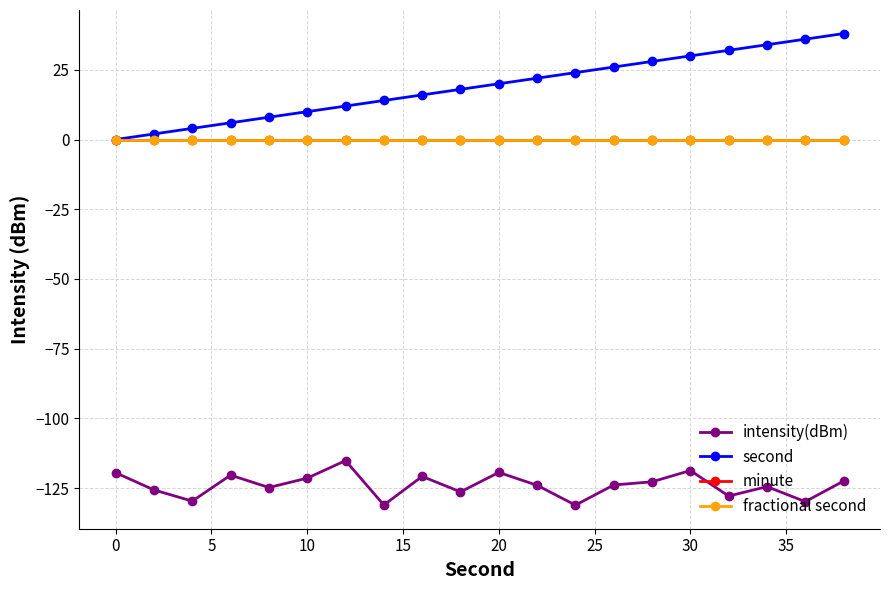

True or false: second and minute intersect in this chart.

False